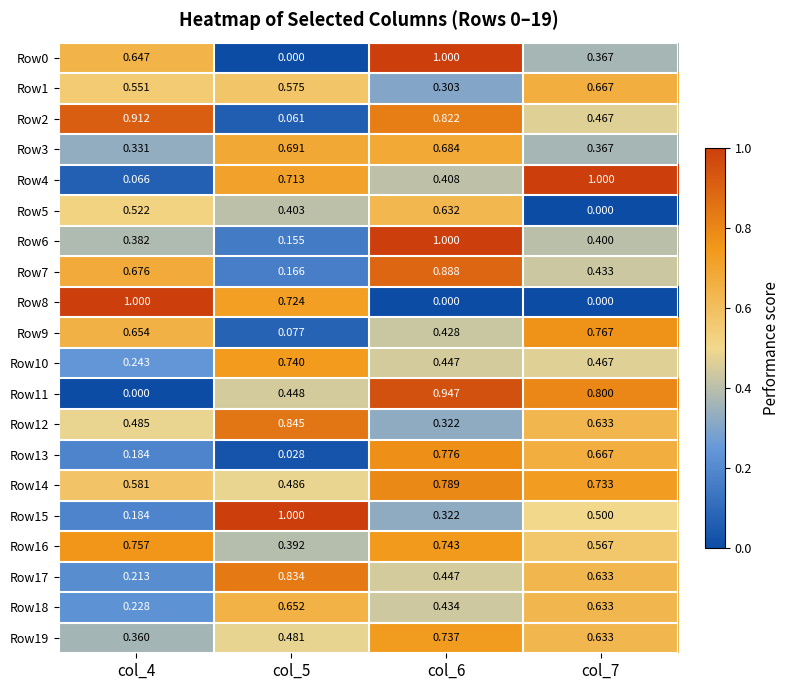

What is the spread (max minus min) of values at col_7?

1.0